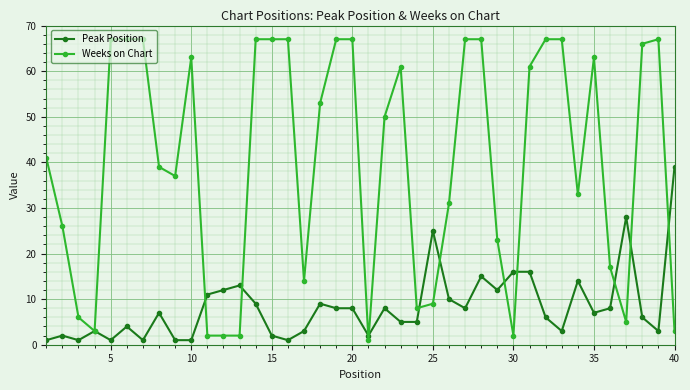

True or false: Peak Position has more than 1 interior local peaks.

True